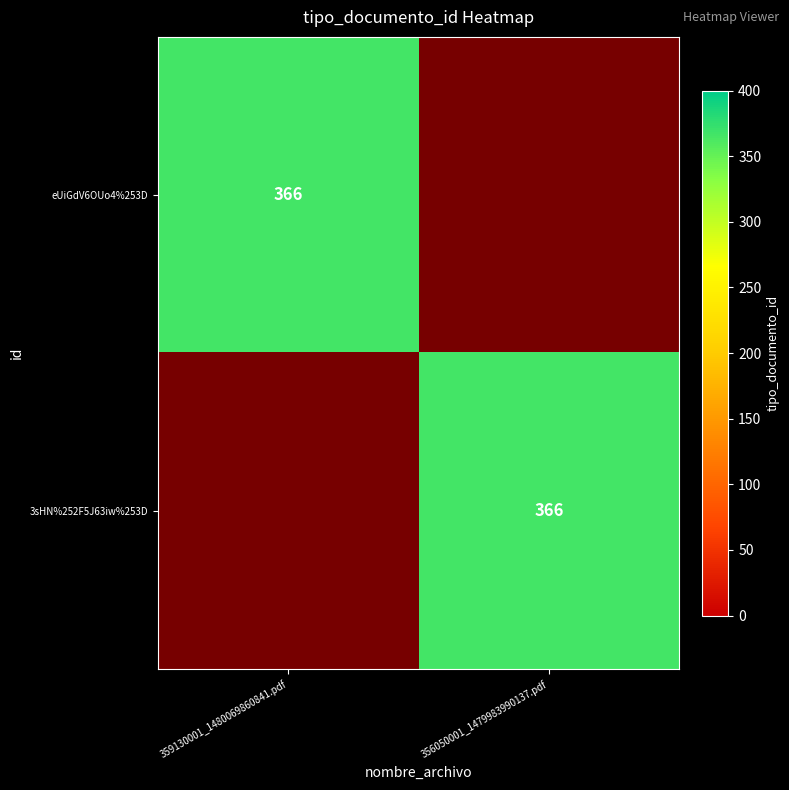

Which series has the largest total across all categories?

eUiGdV6OUo4%253D